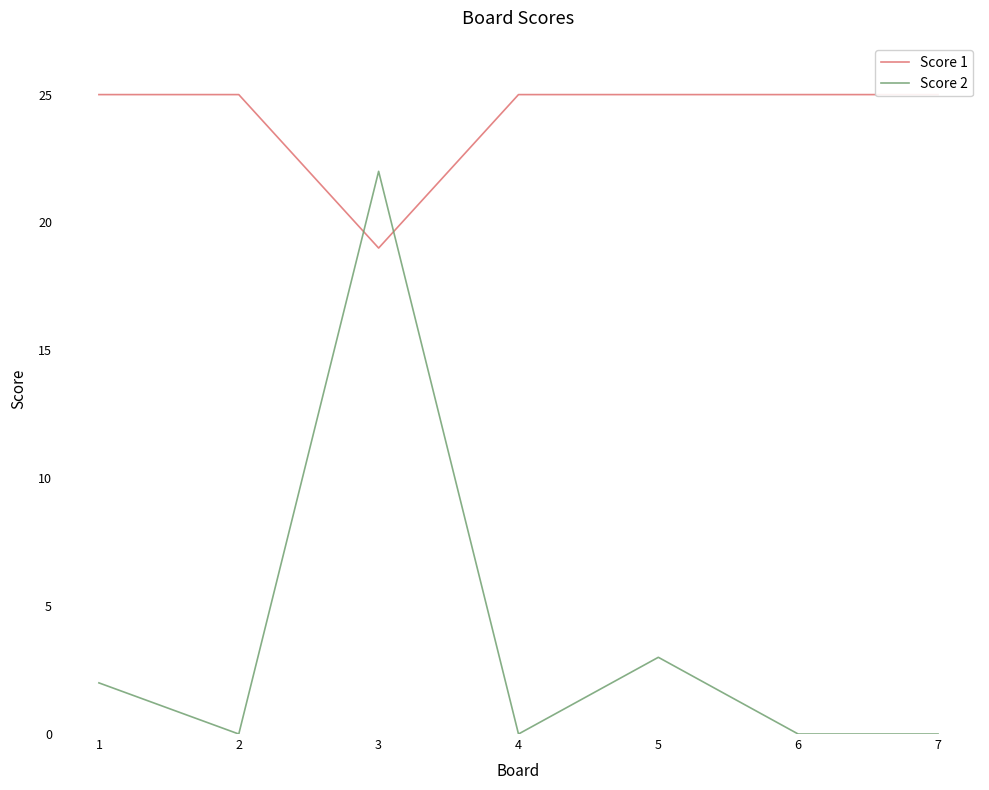

Between 4 and 7, which is larger?

4